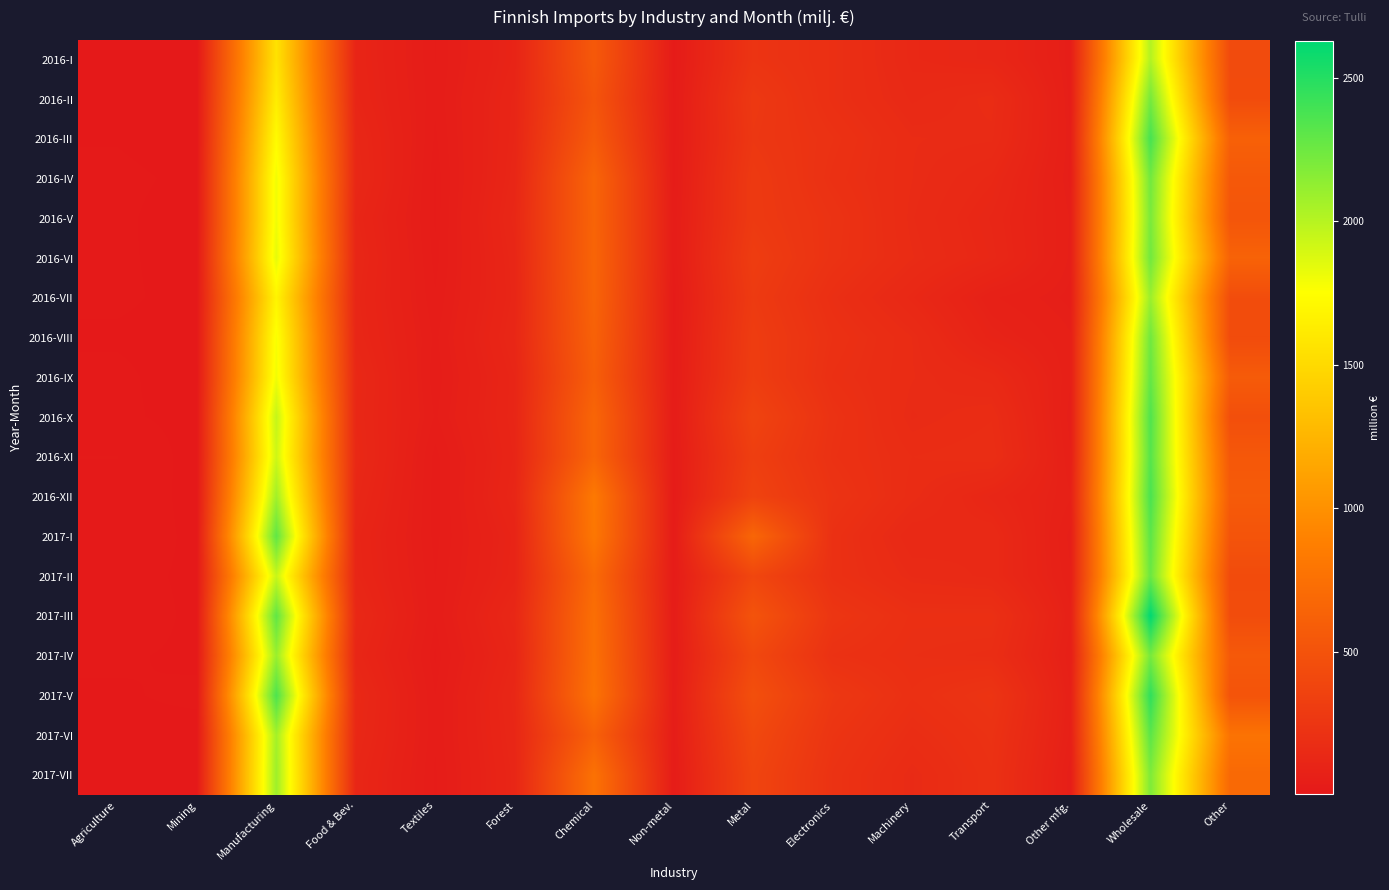

Reading left to right, what are all the values shown in this chart?

2016-I: Agriculture=9.8	Mining=5.0	Manufacturing=1559.8	Food & Bev.=105.7	Textiles=34.9	Forest=99.1	Chemical=554.1	Non-metal=26.4	Metal=237.8	Electronics=197.5	Machinery=134.1	Transport=120.0	Other mfg.=50.2	Wholesale=2013.7	Other=430.8
2016-II: Agriculture=9.3	Mining=5.0	Manufacturing=1633.0	Food & Bev.=110.3	Textiles=37.3	Forest=109.9	Chemical=513.3	Non-metal=28.5	Metal=273.5	Electronics=195.4	Machinery=145.6	Transport=167.4	Other mfg.=51.8	Wholesale=2219.8	Other=439.2
2016-III: Agriculture=9.2	Mining=4.7	Manufacturing=1727.1	Food & Bev.=126.0	Textiles=33.5	Forest=112.8	Chemical=566.5	Non-metal=29.6	Metal=263.6	Electronics=215.5	Machinery=164.2	Transport=160.5	Other mfg.=54.8	Wholesale=2382.8	Other=617.1
2016-IV: Agriculture=12.1	Mining=7.6	Manufacturing=1803.5	Food & Bev.=131.1	Textiles=29.0	Forest=117.7	Chemical=652.7	Non-metal=31.1	Metal=283.9	Electronics=206.3	Machinery=163.7	Transport=135.2	Other mfg.=52.7	Wholesale=2235.7	Other=548.3
2016-V: Agriculture=11.4	Mining=5.3	Manufacturing=1804.0	Food & Bev.=114.7	Textiles=29.2	Forest=126.8	Chemical=647.4	Non-metal=37.1	Metal=284.7	Electronics=223.9	Machinery=159.4	Transport=121.1	Other mfg.=59.8	Wholesale=2207.3	Other=521.8
2016-VI: Agriculture=10.7	Mining=7.7	Manufacturing=1841.6	Food & Bev.=122.4	Textiles=31.4	Forest=118.7	Chemical=655.0	Non-metal=34.3	Metal=310.3	Electronics=220.0	Machinery=164.6	Transport=126.6	Other mfg.=58.3	Wholesale=2238.4	Other=636.4
2016-VII: Agriculture=11.0	Mining=7.6	Manufacturing=1684.5	Food & Bev.=115.9	Textiles=36.5	Forest=115.7	Chemical=646.4	Non-metal=26.4	Metal=291.1	Electronics=192.4	Machinery=134.4	Transport=72.9	Other mfg.=52.9	Wholesale=2093.7	Other=450.1
2016-VIII: Agriculture=8.8	Mining=7.2	Manufacturing=1777.8	Food & Bev.=119.9	Textiles=42.7	Forest=123.3	Chemical=627.8	Non-metal=28.7	Metal=308.6	Electronics=209.2	Machinery=163.6	Transport=91.9	Other mfg.=62.2	Wholesale=2240.4	Other=439.6
2016-IX: Agriculture=11.5	Mining=5.5	Manufacturing=1803.3	Food & Bev.=135.9	Textiles=39.2	Forest=112.1	Chemical=602.3	Non-metal=32.6	Metal=313.6	Electronics=198.1	Machinery=164.4	Transport=143.2	Other mfg.=62.0	Wholesale=2281.0	Other=572.0
2016-X: Agriculture=11.5	Mining=6.8	Manufacturing=1954.3	Food & Bev.=131.6	Textiles=43.9	Forest=113.5	Chemical=662.6	Non-metal=33.5	Metal=365.0	Electronics=219.0	Machinery=157.1	Transport=172.8	Other mfg.=55.2	Wholesale=2349.3	Other=466.9
2016-XI: Agriculture=20.2	Mining=5.5	Manufacturing=1922.2	Food & Bev.=138.4	Textiles=31.2	Forest=108.6	Chemical=659.3	Non-metal=30.9	Metal=325.8	Electronics=211.4	Machinery=173.6	Transport=181.6	Other mfg.=61.4	Wholesale=2331.5	Other=542.7
2016-XII: Agriculture=18.6	Mining=5.9	Manufacturing=2073.9	Food & Bev.=126.2	Textiles=30.2	Forest=115.9	Chemical=825.1	Non-metal=26.5	Metal=360.2	Electronics=229.7	Machinery=168.0	Transport=120.0	Other mfg.=72.0	Wholesale=2371.6	Other=569.7
2017-I: Agriculture=17.3	Mining=7.3	Manufacturing=2297.4	Food & Bev.=111.3	Textiles=31.7	Forest=99.9	Chemical=811.1	Non-metal=30.2	Metal=665.4	Electronics=206.4	Machinery=137.7	Transport=147.2	Other mfg.=56.5	Wholesale=2307.7	Other=511.2
2017-II: Agriculture=12.7	Mining=8.2	Manufacturing=1944.3	Food & Bev.=114.7	Textiles=35.0	Forest=103.1	Chemical=699.4	Non-metal=30.9	Metal=391.8	Electronics=205.4	Machinery=157.1	Transport=145.3	Other mfg.=61.7	Wholesale=2260.3	Other=435.6
2017-III: Agriculture=15.9	Mining=7.7	Manufacturing=2297.4	Food & Bev.=134.3	Textiles=36.4	Forest=128.3	Chemical=739.9	Non-metal=35.8	Metal=506.3	Electronics=248.8	Machinery=196.7	Transport=198.3	Other mfg.=72.8	Wholesale=2626.9	Other=447.1
2017-IV: Agriculture=10.8	Mining=8.4	Manufacturing=2101.1	Food & Bev.=118.8	Textiles=28.8	Forest=113.2	Chemical=751.2	Non-metal=36.1	Metal=406.5	Electronics=213.3	Machinery=189.4	Transport=181.3	Other mfg.=62.4	Wholesale=2218.6	Other=556.1
2017-V: Agriculture=9.0	Mining=11.4	Manufacturing=2364.0	Food & Bev.=140.0	Textiles=35.3	Forest=127.0	Chemical=773.0	Non-metal=44.0	Metal=467.9	Electronics=268.0	Machinery=201.2	Transport=237.2	Other mfg.=70.3	Wholesale=2462.8	Other=505.7
2017-VI: Agriculture=8.2	Mining=7.0	Manufacturing=2066.6	Food & Bev.=133.7	Textiles=36.8	Forest=122.1	Chemical=620.5	Non-metal=40.4	Metal=409.5	Electronics=240.2	Machinery=179.1	Transport=217.1	Other mfg.=67.3	Wholesale=2311.3	Other=774.2
2017-VII: Agriculture=8.1	Mining=8.0	Manufacturing=2086.3	Food & Bev.=120.7	Textiles=33.8	Forest=116.1	Chemical=763.6	Non-metal=34.1	Metal=377.5	Electronics=222.7	Machinery=157.0	Transport=207.8	Other mfg.=53.1	Wholesale=2193.2	Other=688.3